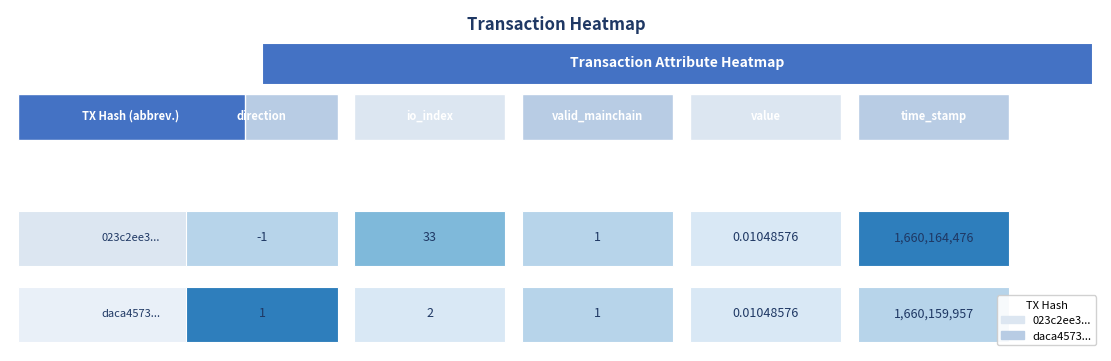

List the labels in order of 023c2ee30e4ebc783fc9055f6ee2548c938bd10 value, largest first.

time_stamp, io_index, valid_mainchain, value, direction